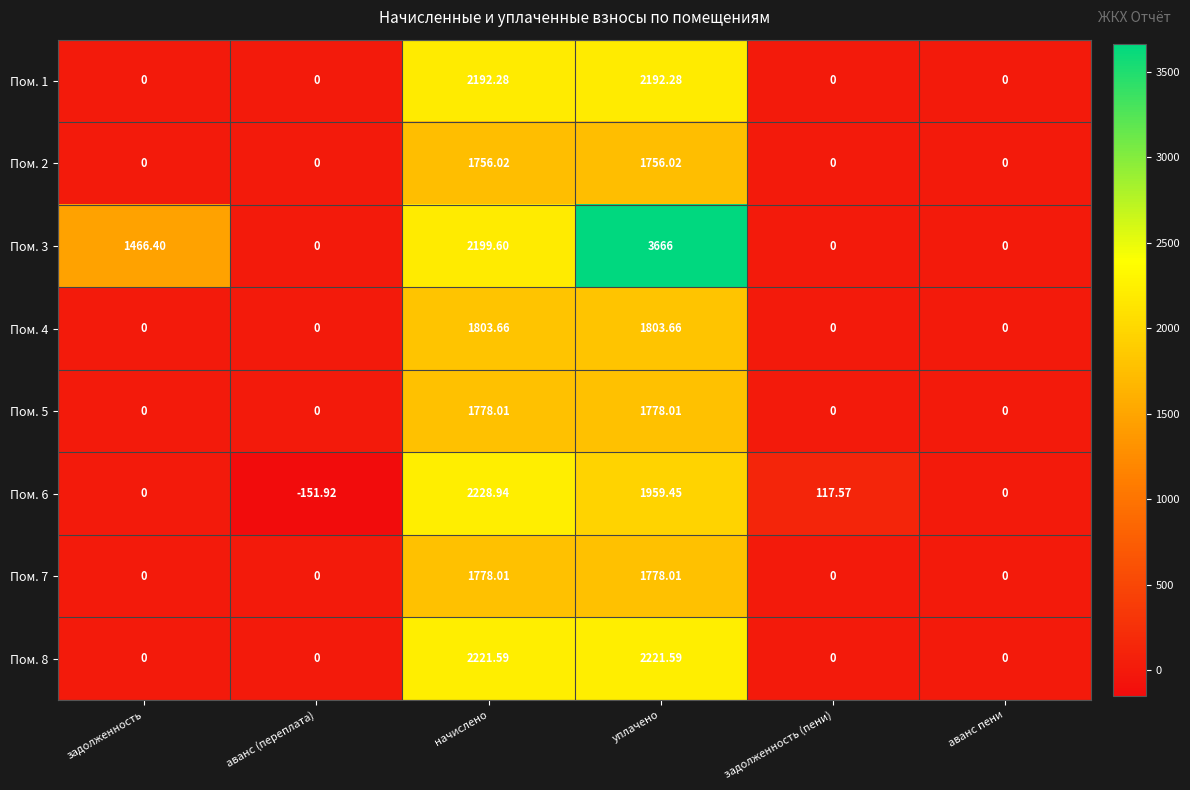

Which series has the widest spread of values?

Пом. 3